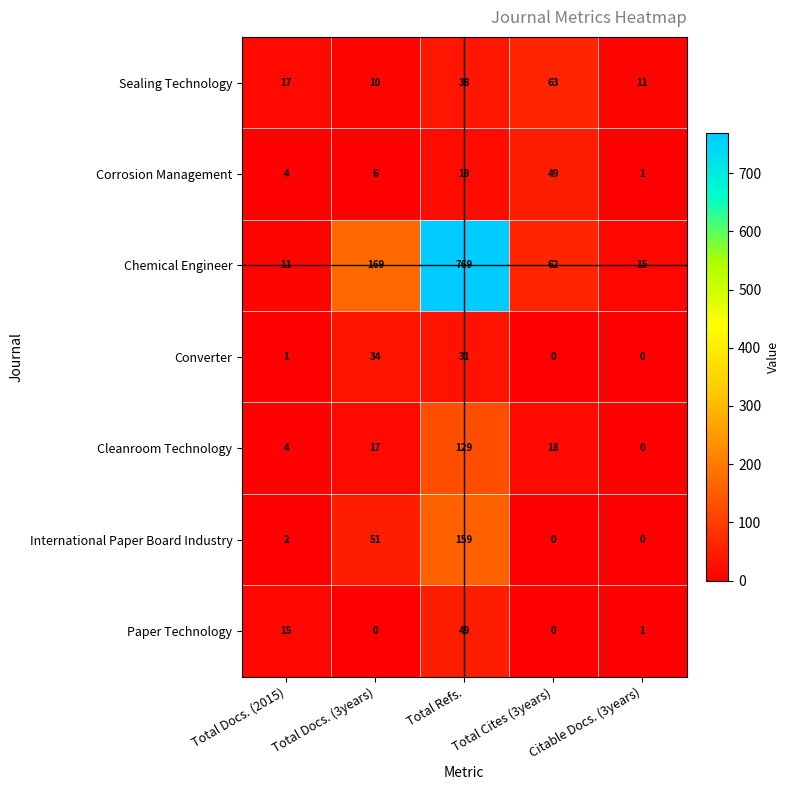

What is the difference between the Sealing Technology values at Citable Docs. (3years) and Total Docs. (2015)?

6